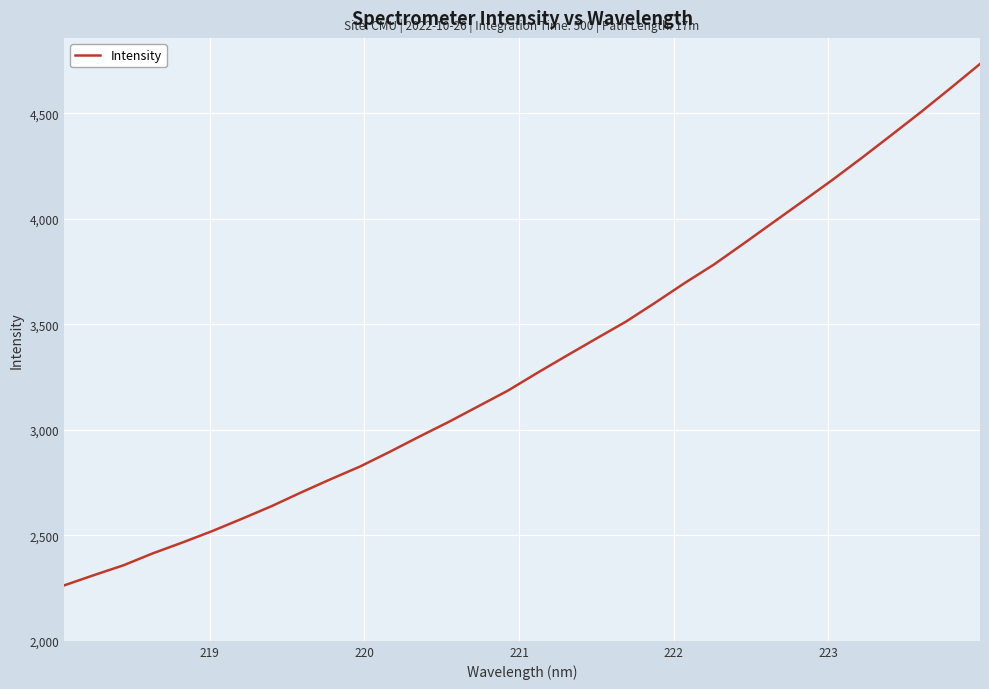

What is the maximum value shown in the chart?

4734.4